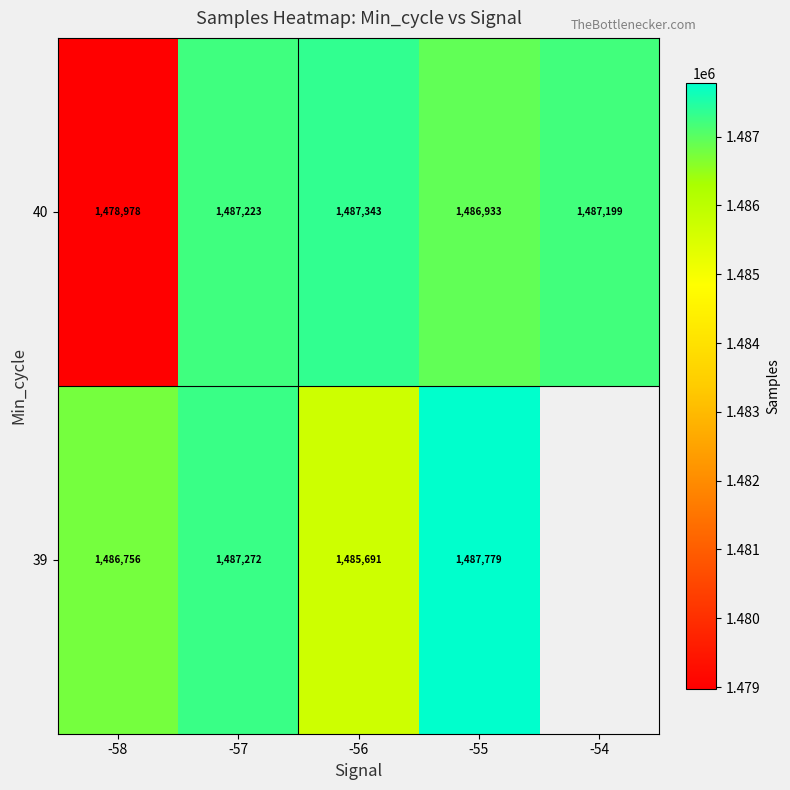

At which label does 40 reach its minimum?

-58